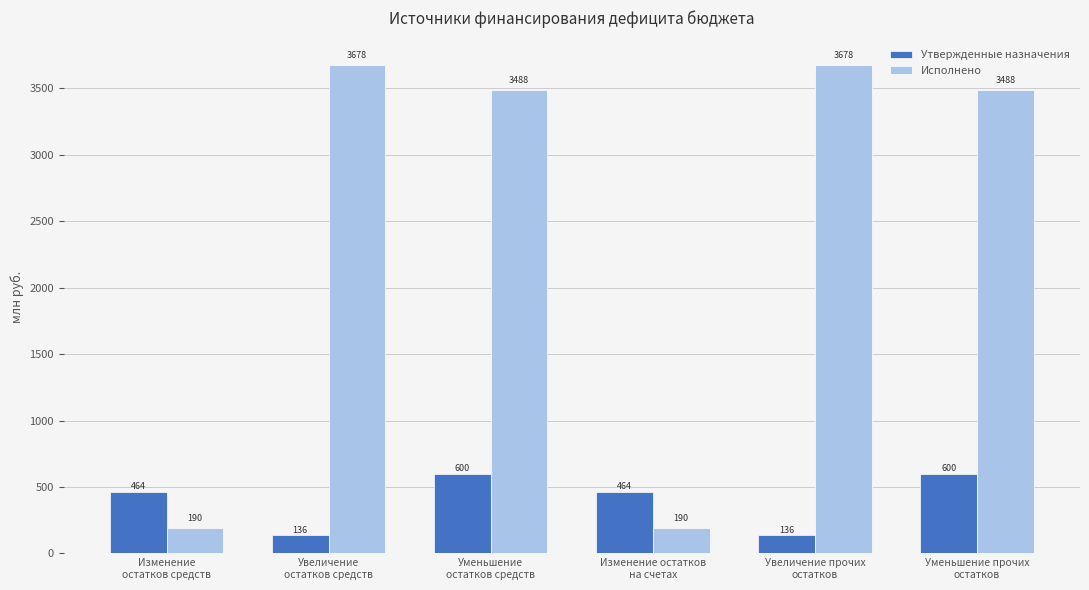

What position from the right is Уменьшение прочих
остатков?

1